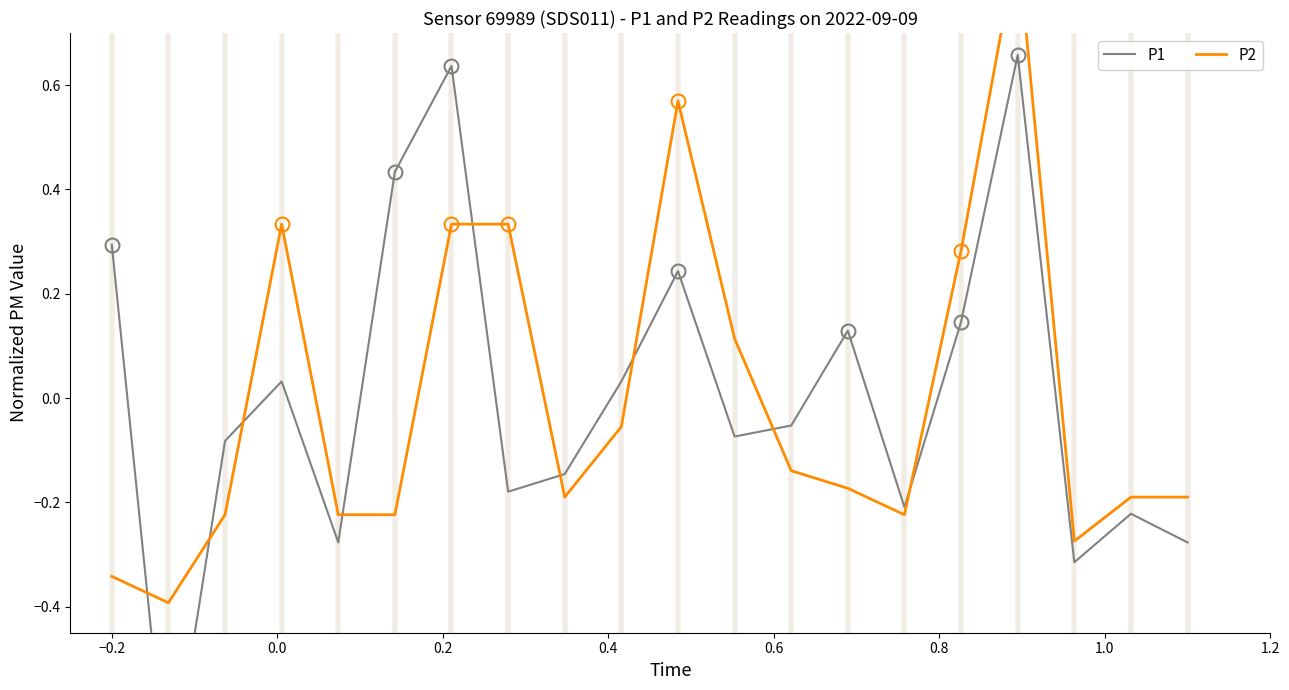

What position from the left is −0.2?

1